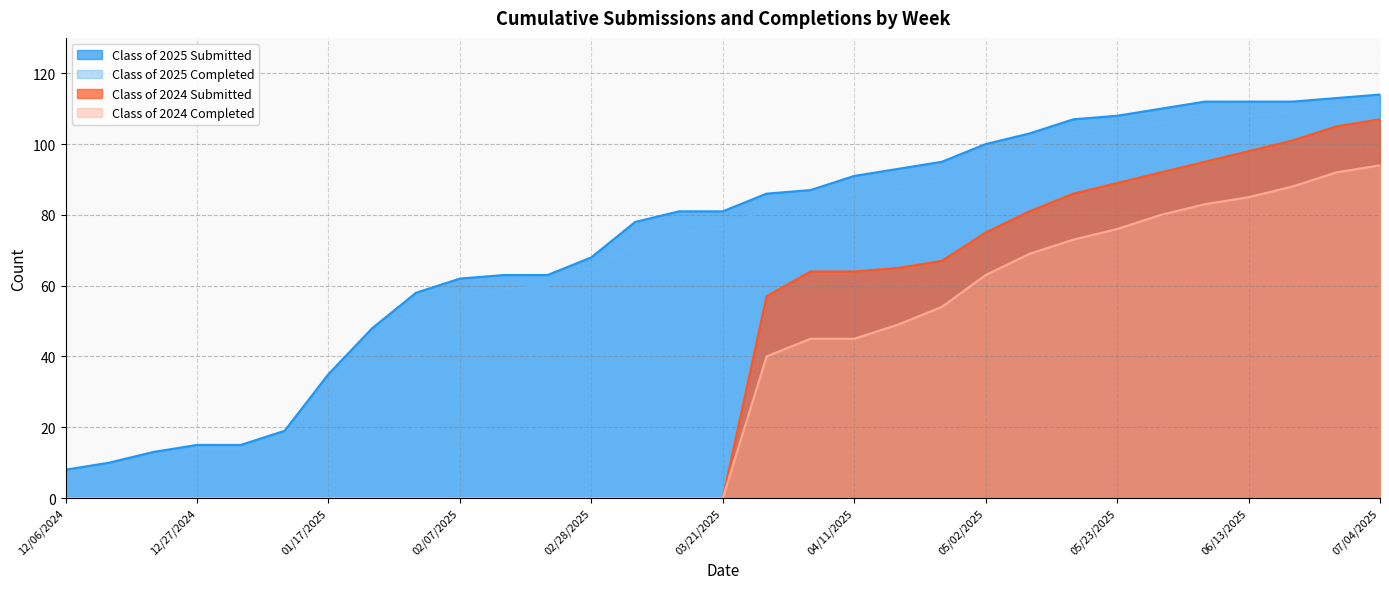

True or false: Class of 2025 Submitted has more than 2 interior local peaks.

False